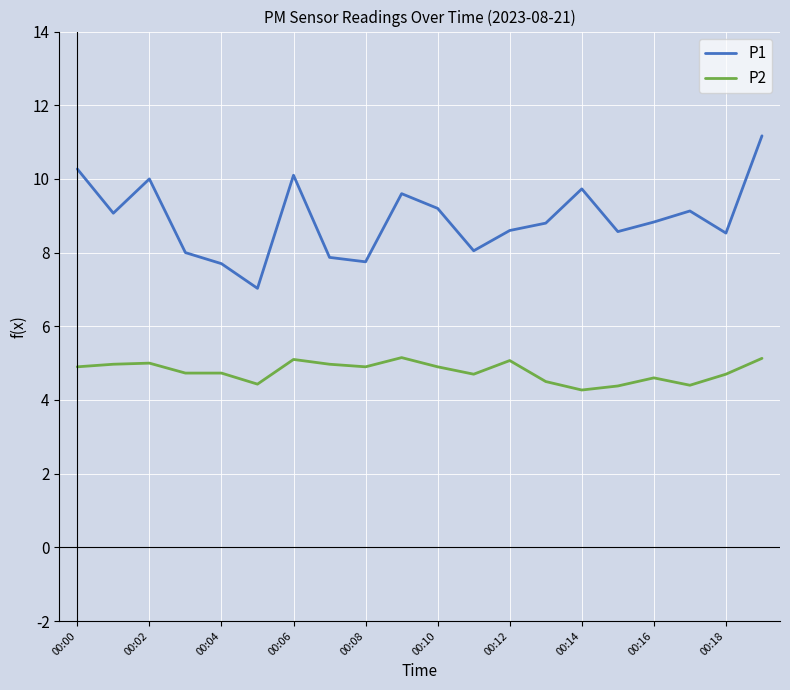

Which series has the widest spread of values?

P1